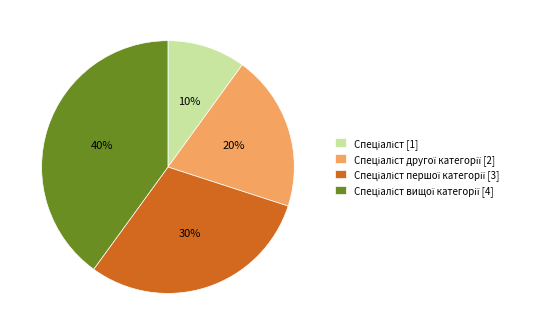

To the nearest percent, what is the average slice percentage?

25%